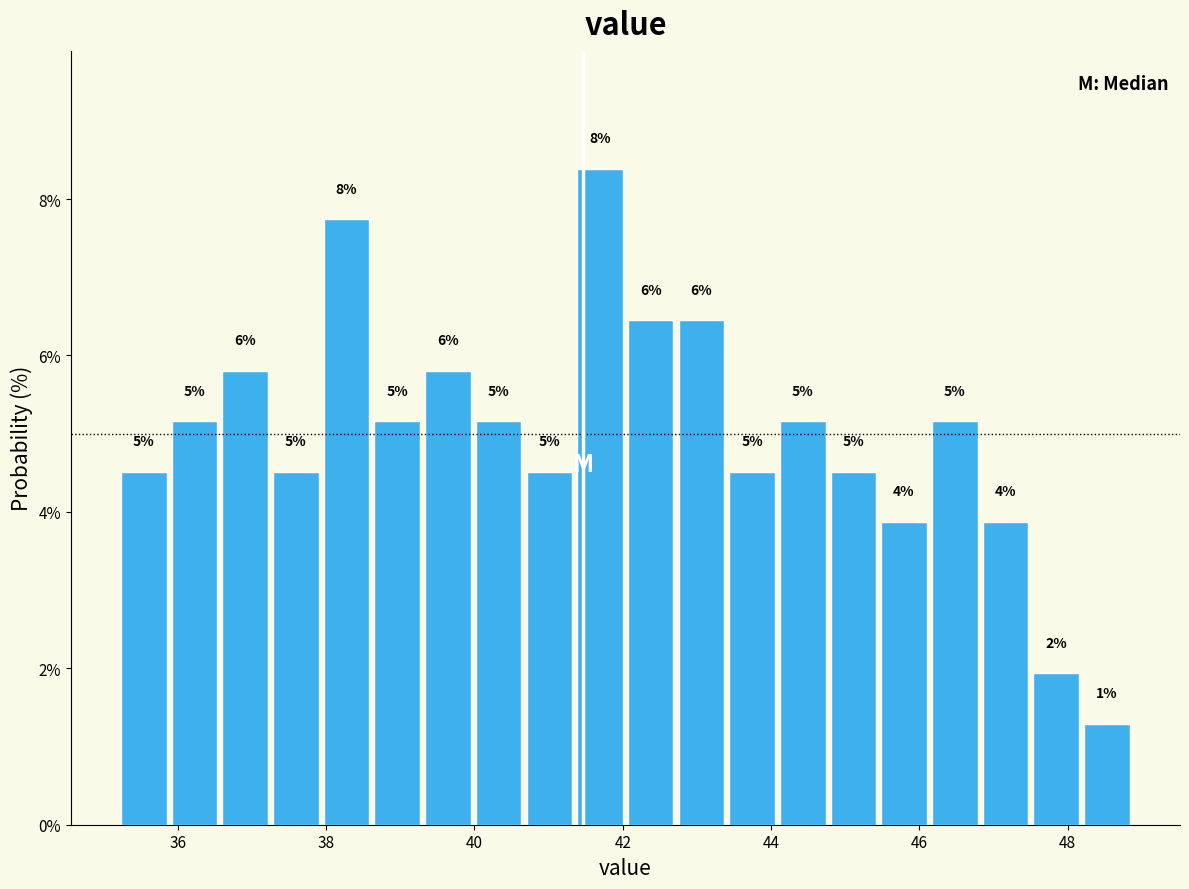

Read against the x-axis, roughly where is the centre of the tallest bar?

41.6